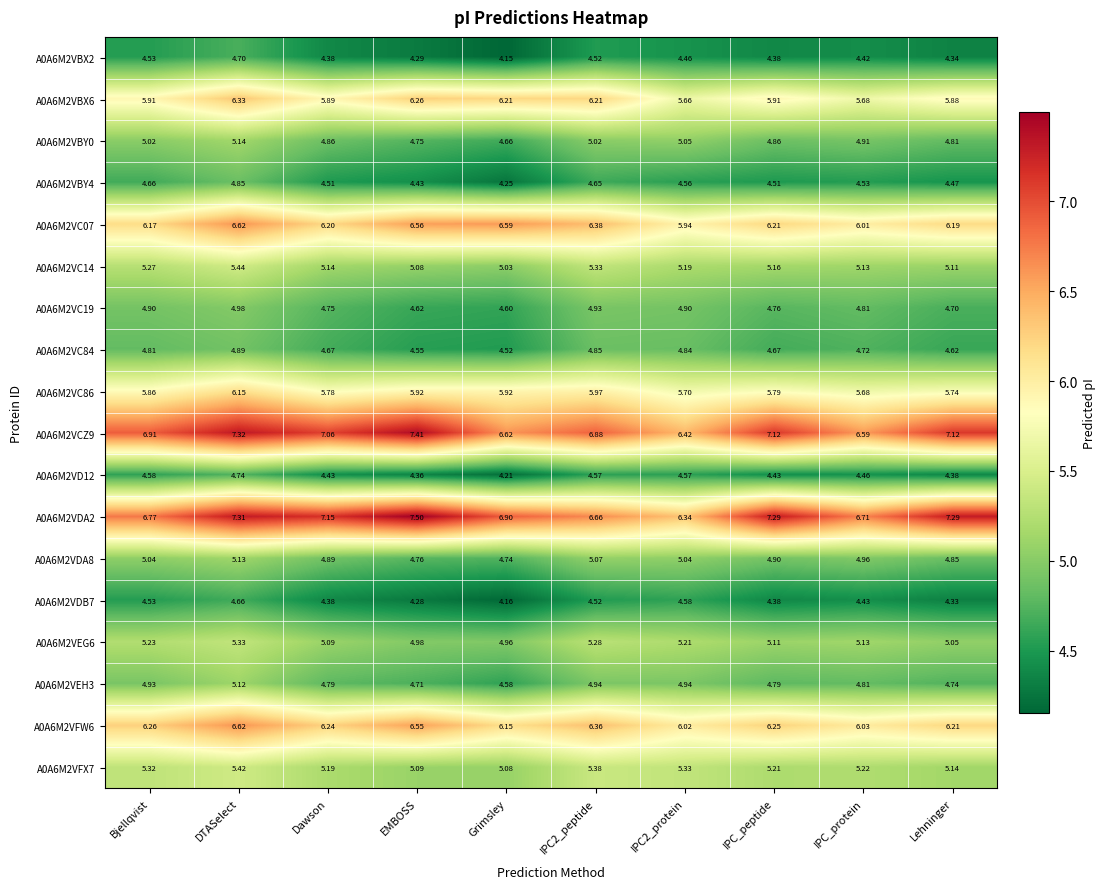

At which label is A0A6M2VDB7 closest to 4?

Grimsley